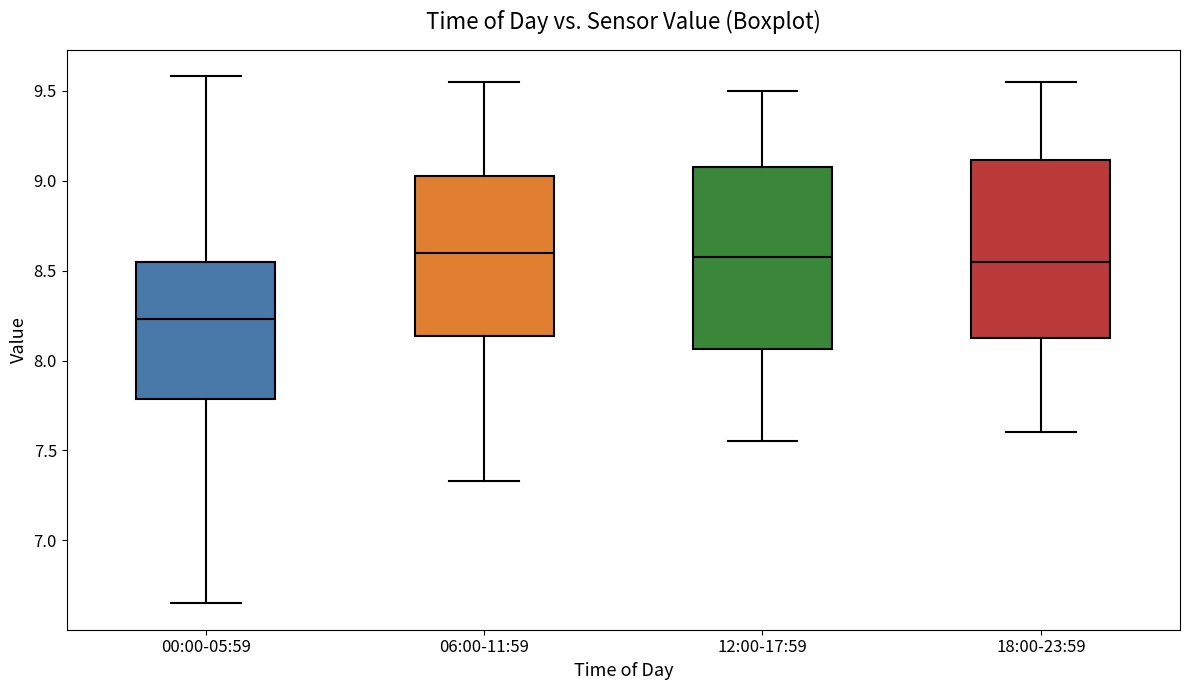

Reading left to right, transcribe this box plot: for each box, give where its median line is, the range the box spans, and where its two whiskers end, as read against the y-axis. The values are not printed on the chart, so give them approximately, as read against the axis.

00:00-05:59: median 8.25, box 7.80 to 8.55, whiskers 6.65 to 9.60
06:00-11:59: median 8.60, box 8.15 to 9.05, whiskers 7.35 to 9.55
12:00-17:59: median 8.60, box 8.05 to 9.10, whiskers 7.55 to 9.50
18:00-23:59: median 8.55, box 8.15 to 9.10, whiskers 7.60 to 9.55